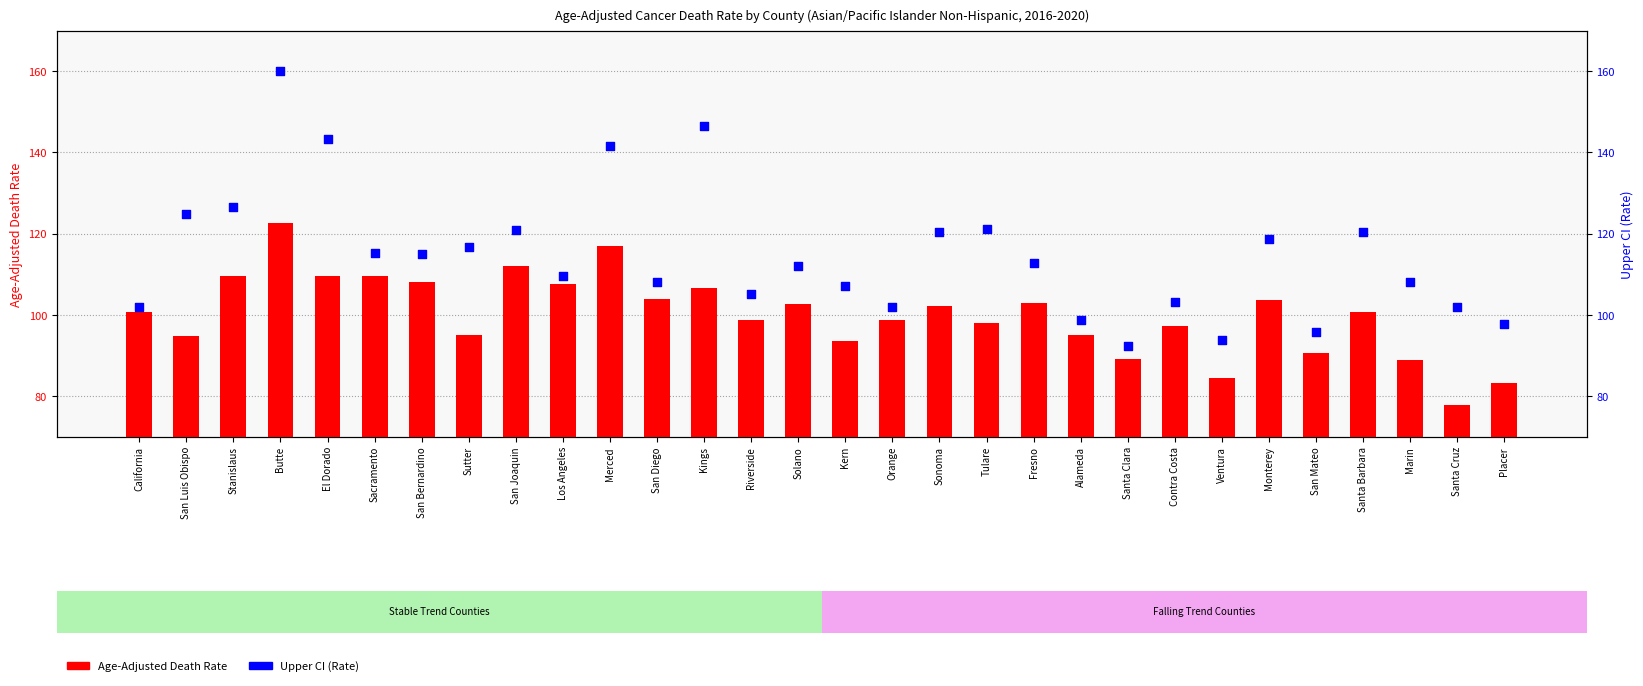

At which category is the sum across all series the highest?

Butte